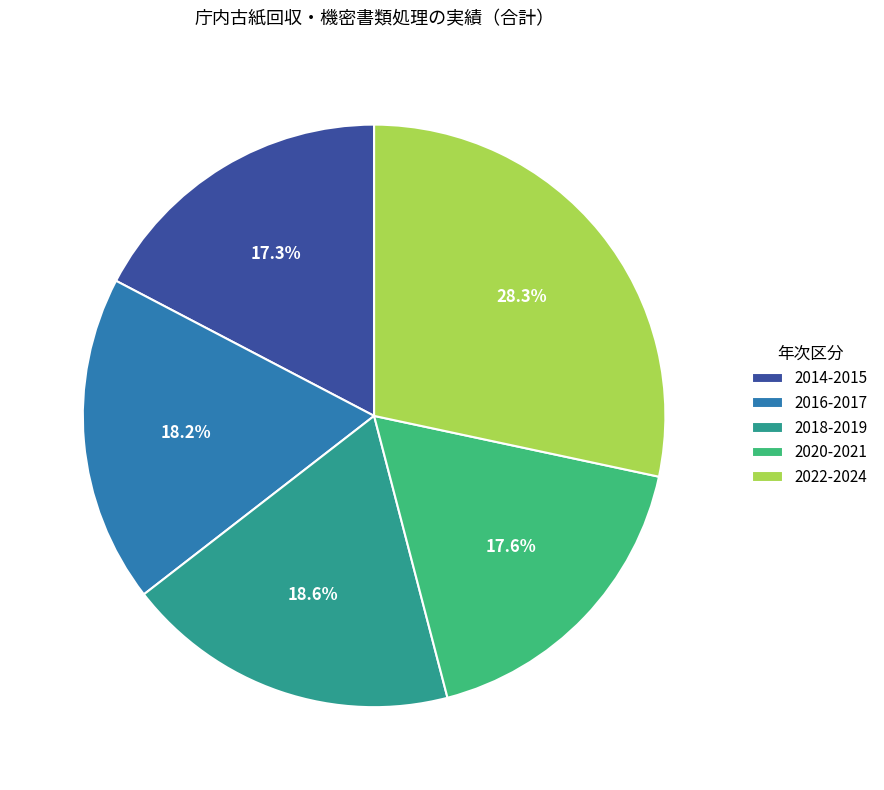

Do 2018-2019 and 2022-2024 together represent more than half of the pie?

No